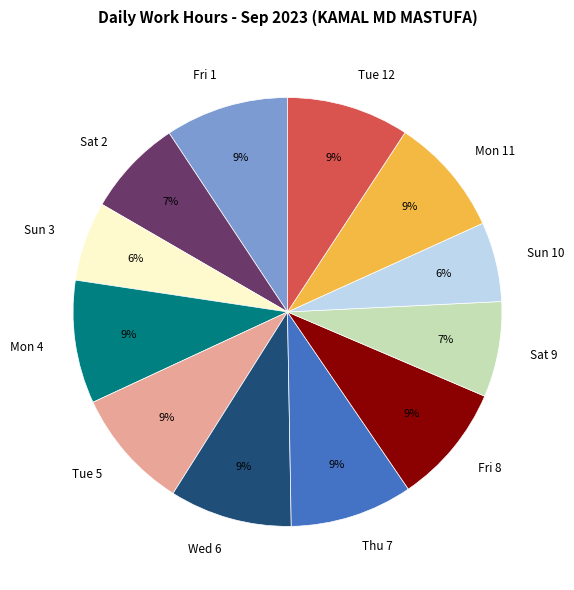

Combined, do Sat 9 and Sun 10 account for over 50%?

No